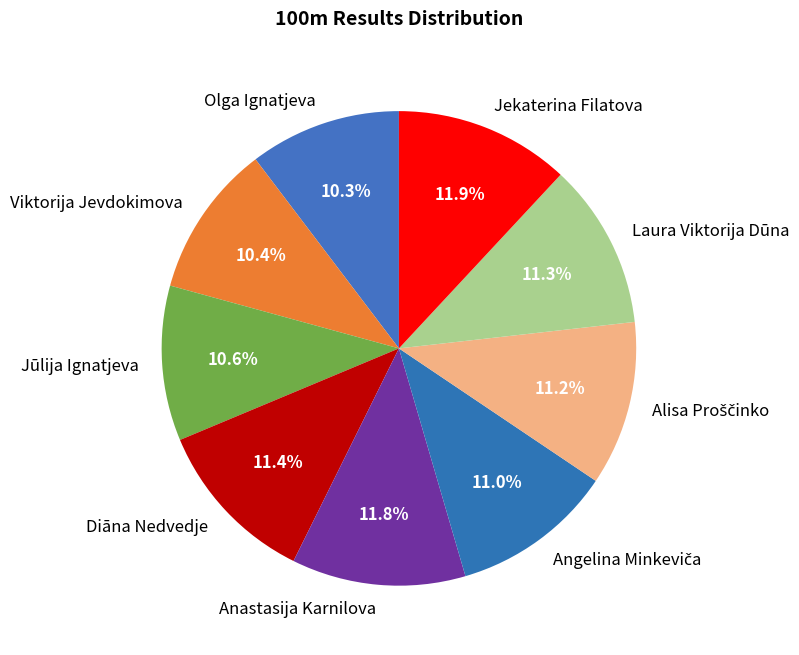

Does any single category account for the majority?

No